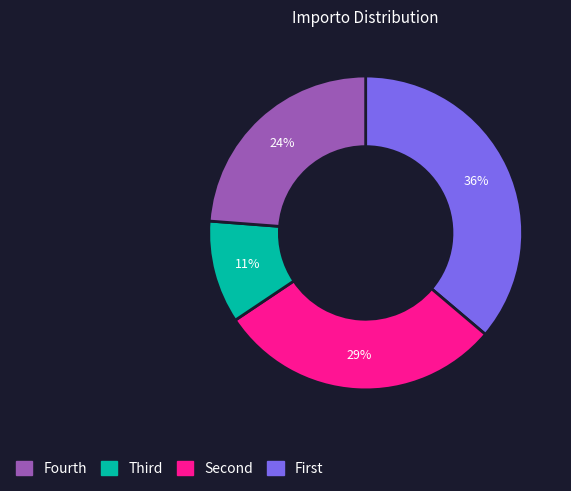

Does any single category account for the majority?

No